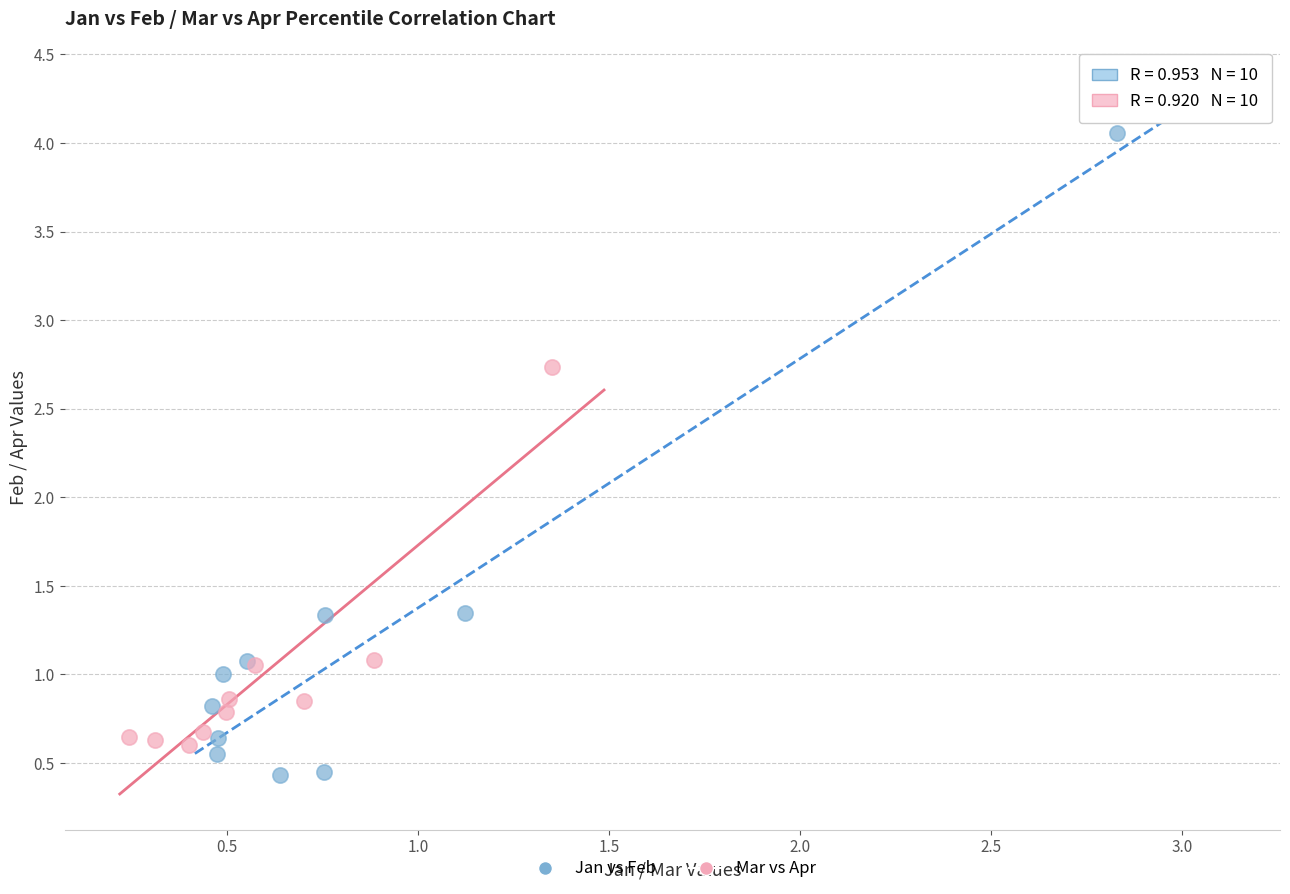

Which series has the widest spread of Y values?

Jan vs Feb